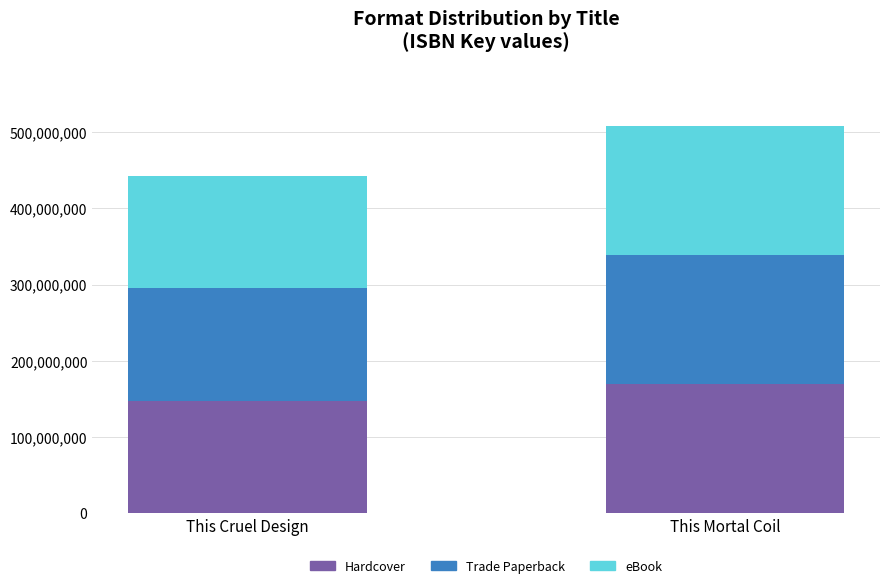

What is the difference between the Hardcover values at This Mortal Coil and This Cruel Design?

21663427